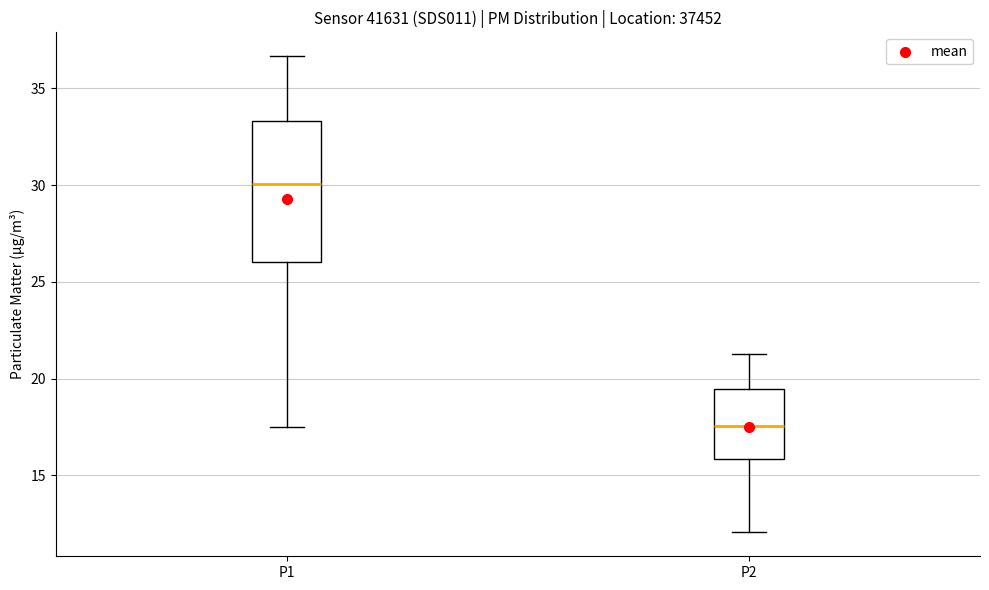

Which box has the highest median line?

P1